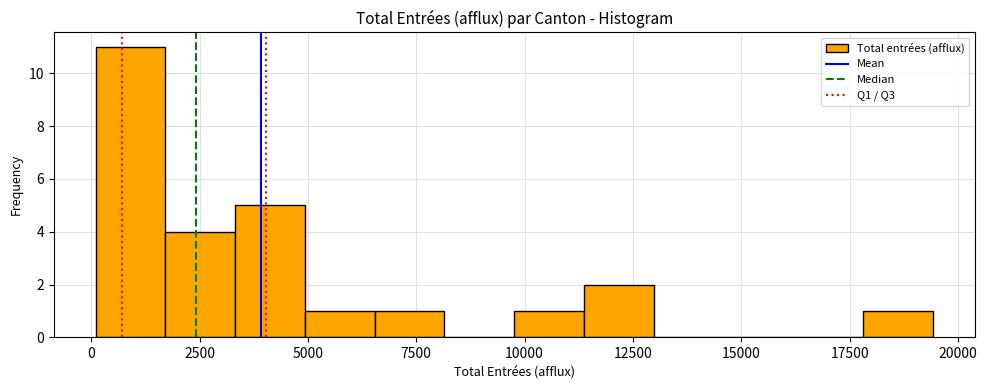

Read against the x-axis, roughly where is the centre of the tallest bar?

1000